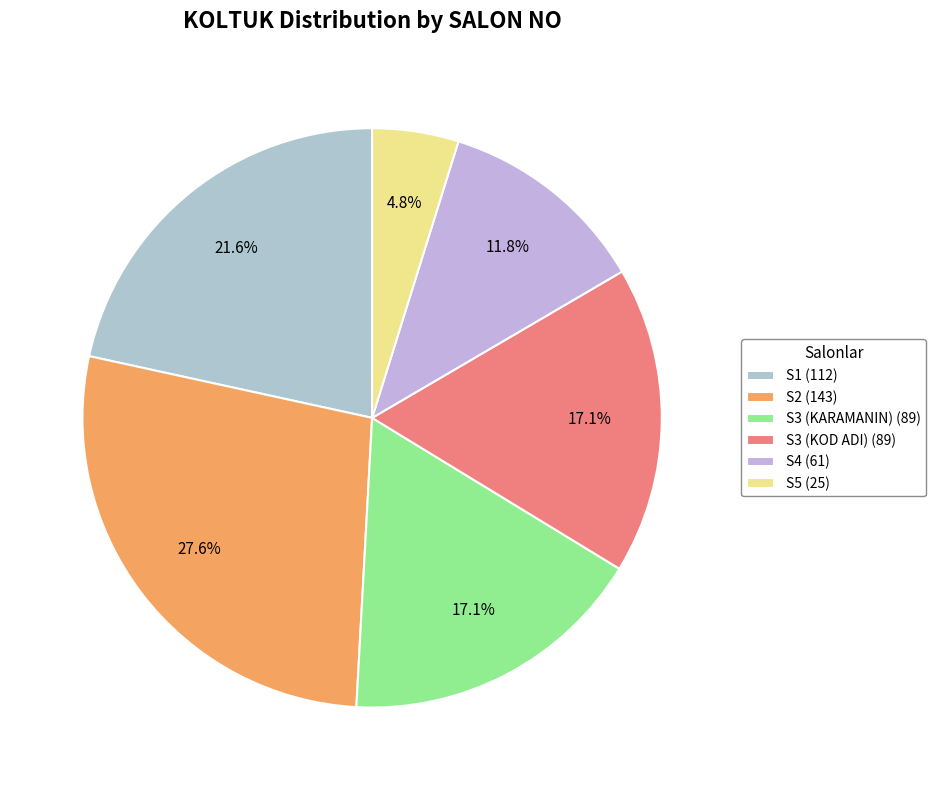

What is the largest slice in the pie chart?

S2